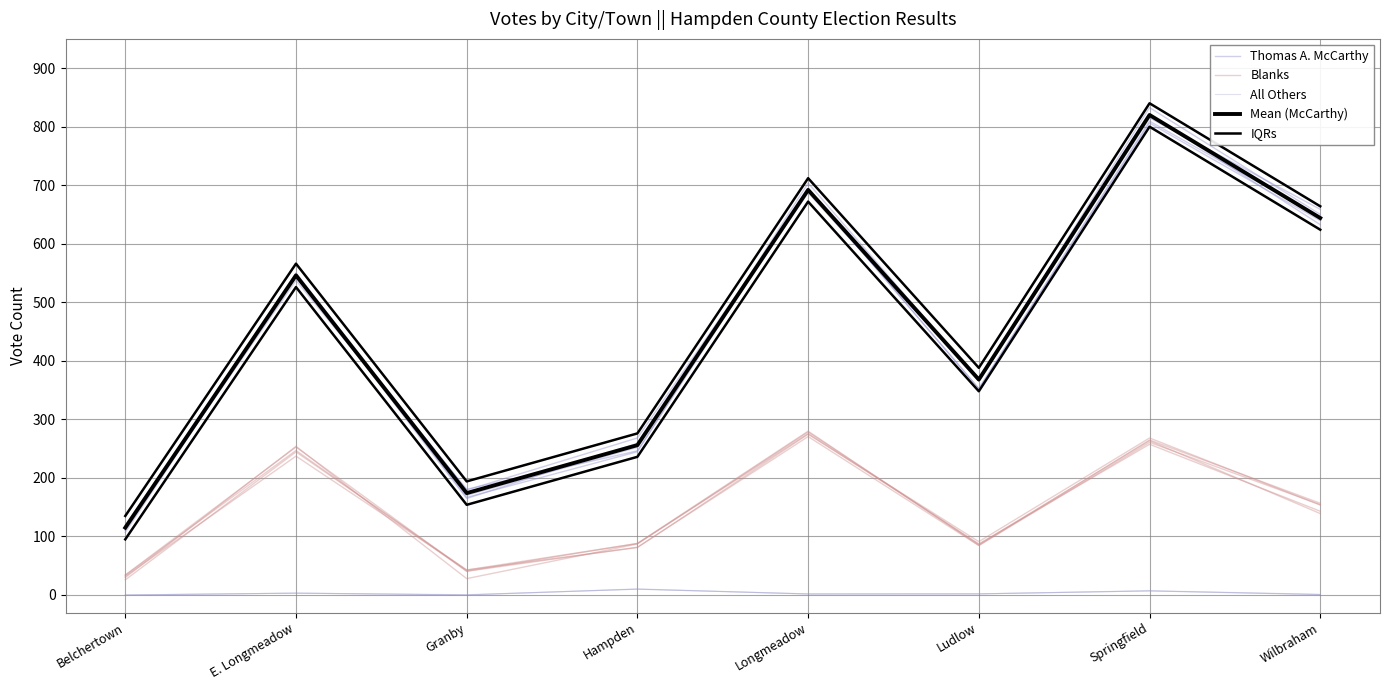

The Mean (McCarthy) series shows 174.0 at Granby. True or false?

True